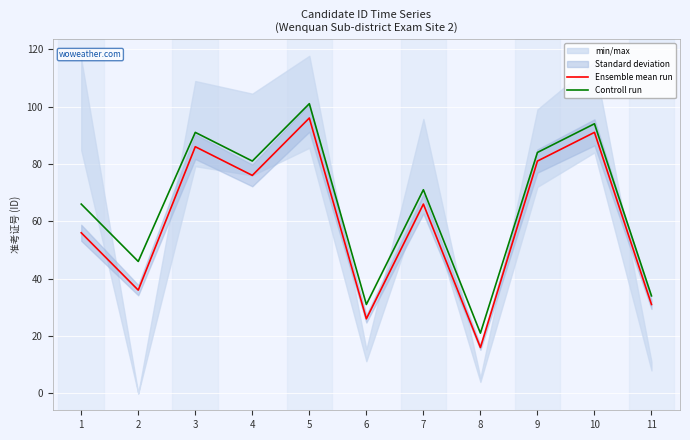

The Ensemble mean run series shows 76 at 4. True or false?

True